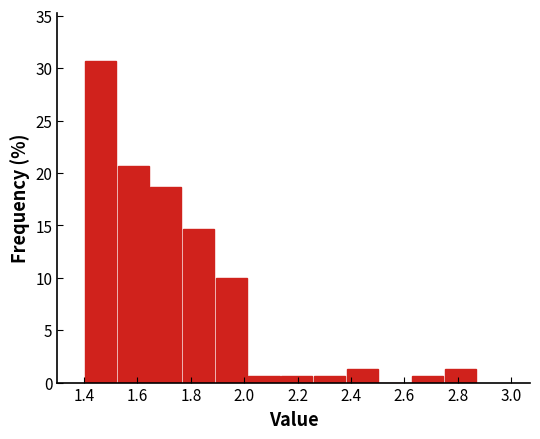

Which range on the x-axis has the tallest bar?

1.40 to 1.52